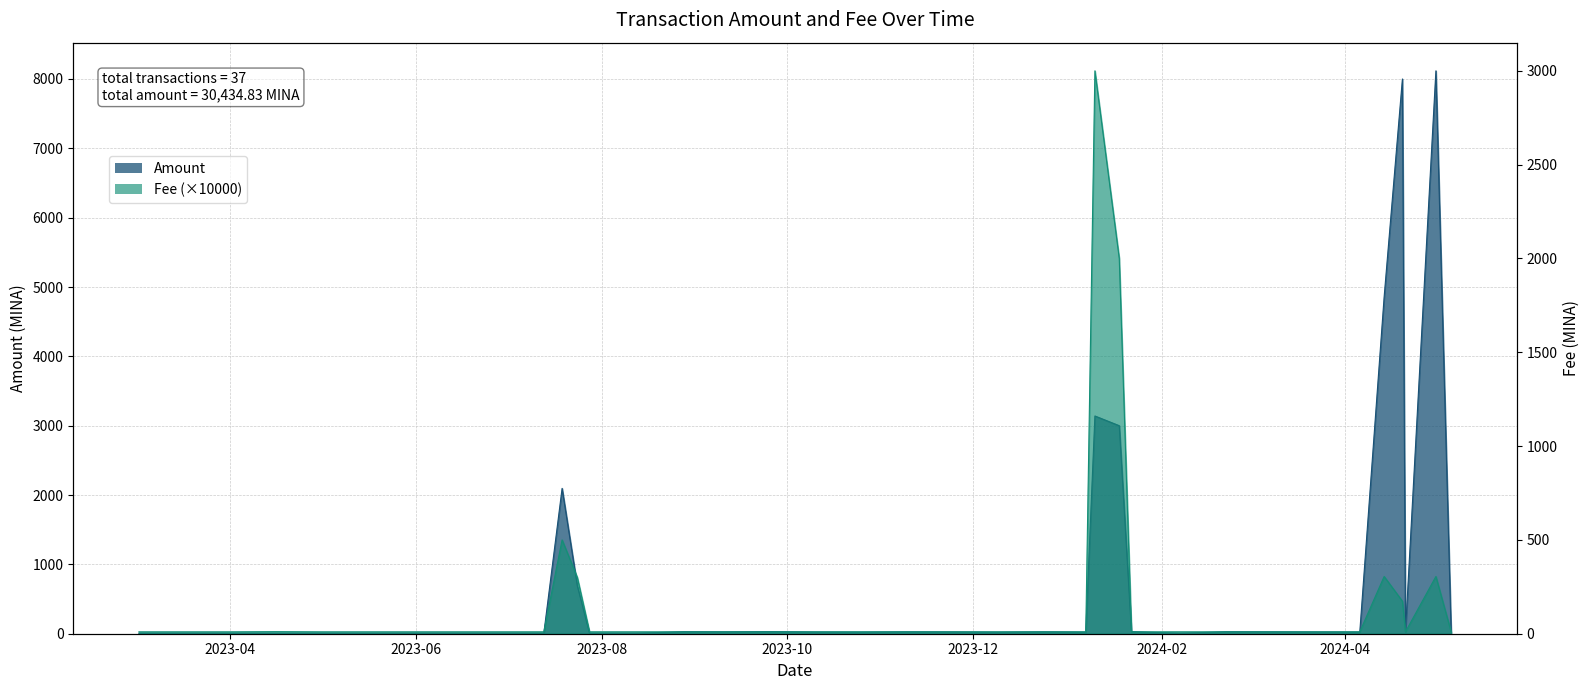

The Fee series shows 5.8 at 2023-09-25. True or false?

False